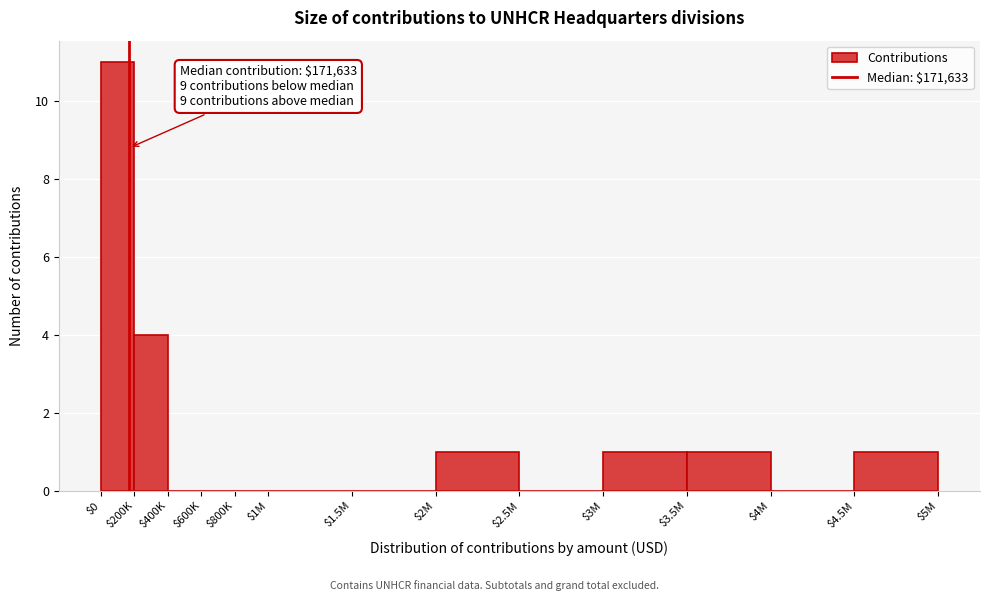

What is the sum of all values?

19